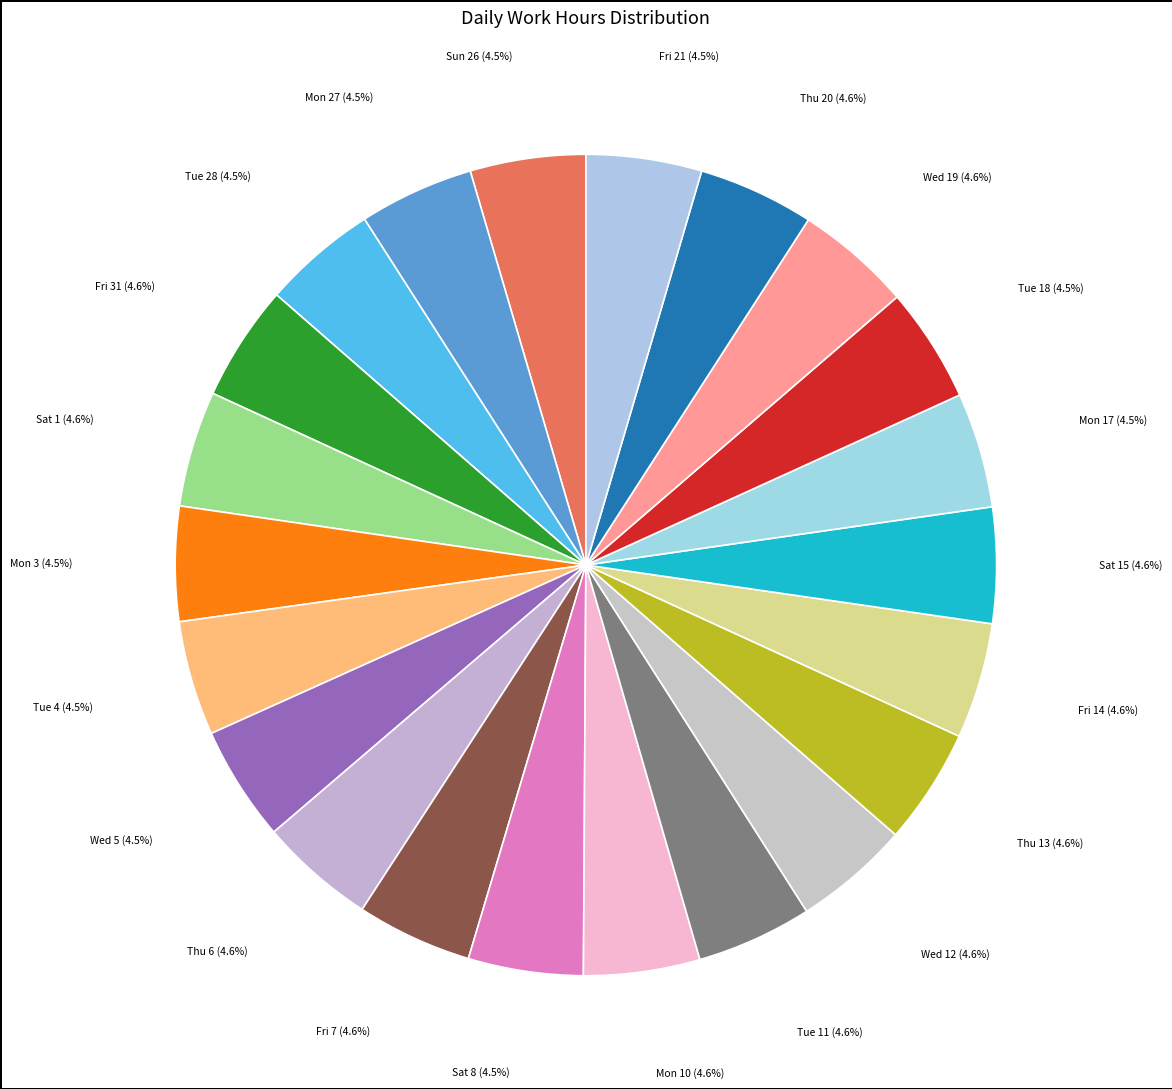

Does Wed 5 represent more than half of the total?

No